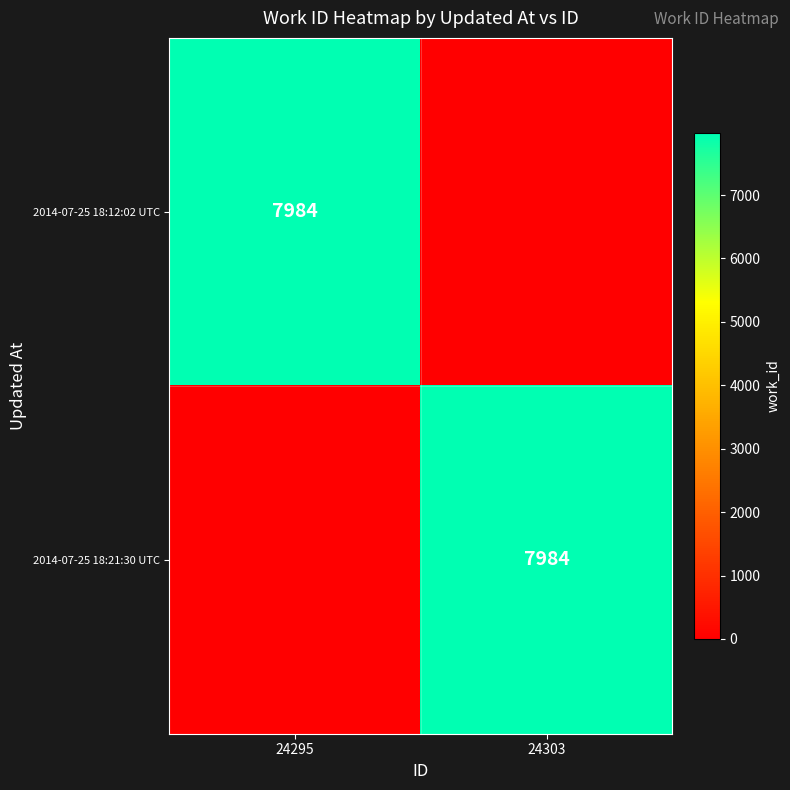

True or false: 2014-07-25 18:12:02 UTC has a value of 7984 at 24295.

True